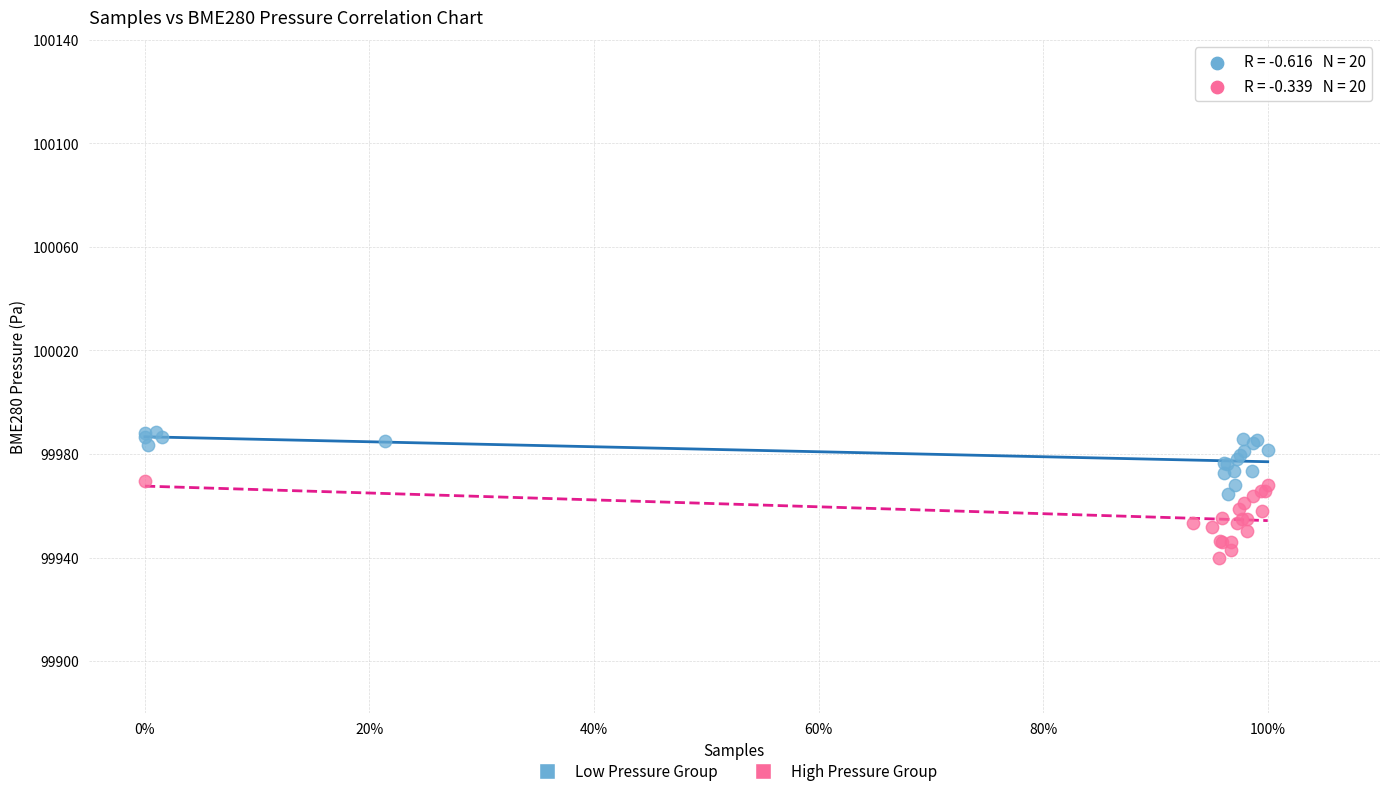

What are all the series names shown in the legend?

Low Pressure Group, High Pressure Group